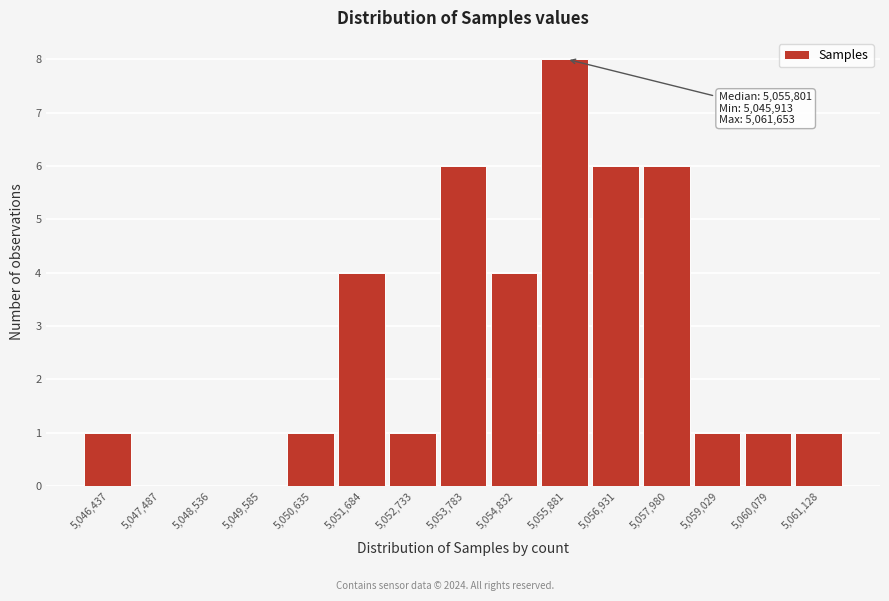

Which range on the x-axis has the tallest bar?

5055400 to 5056400